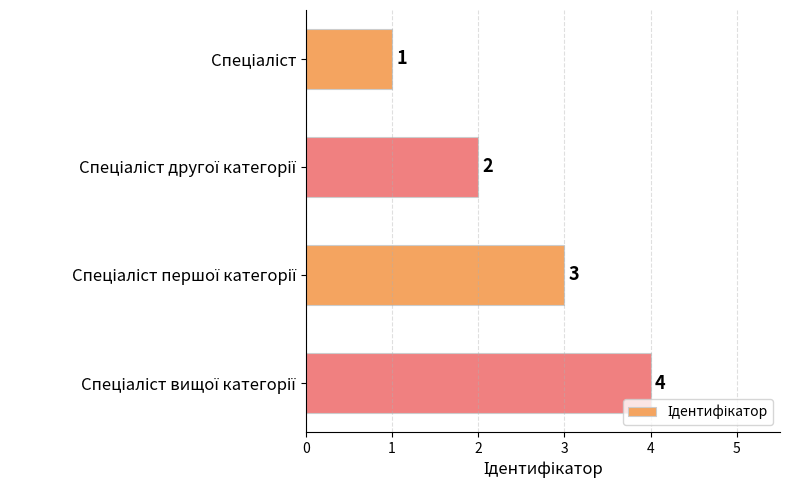

What is the difference between the maximum and minimum values?

3